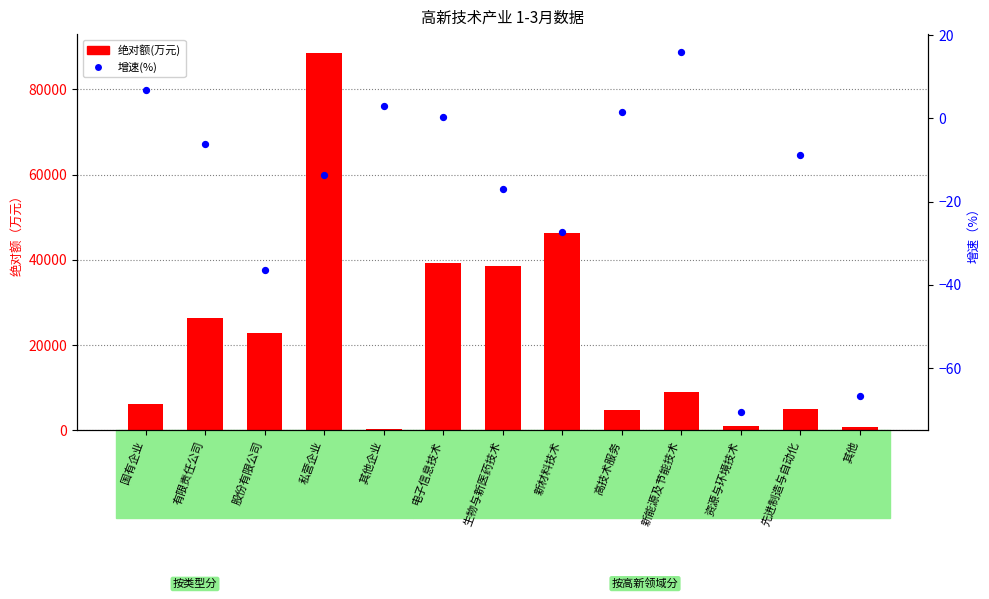

Which series reaches the maximum Y coordinate?

绝对额(万元)